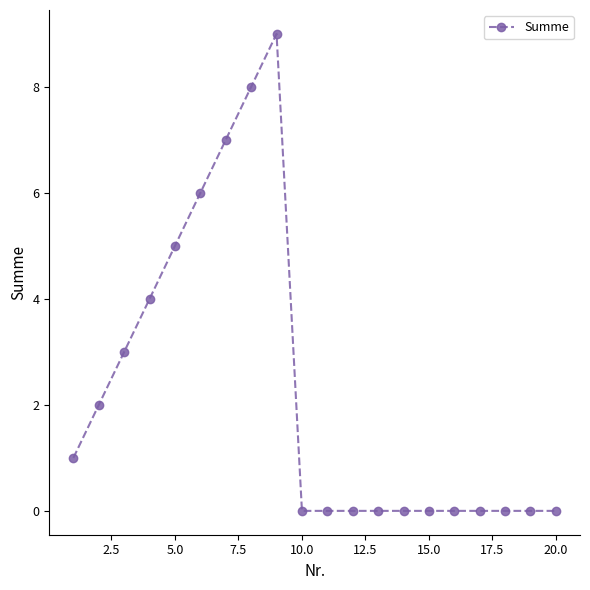

What is the difference between the second highest and second lowest values?

8